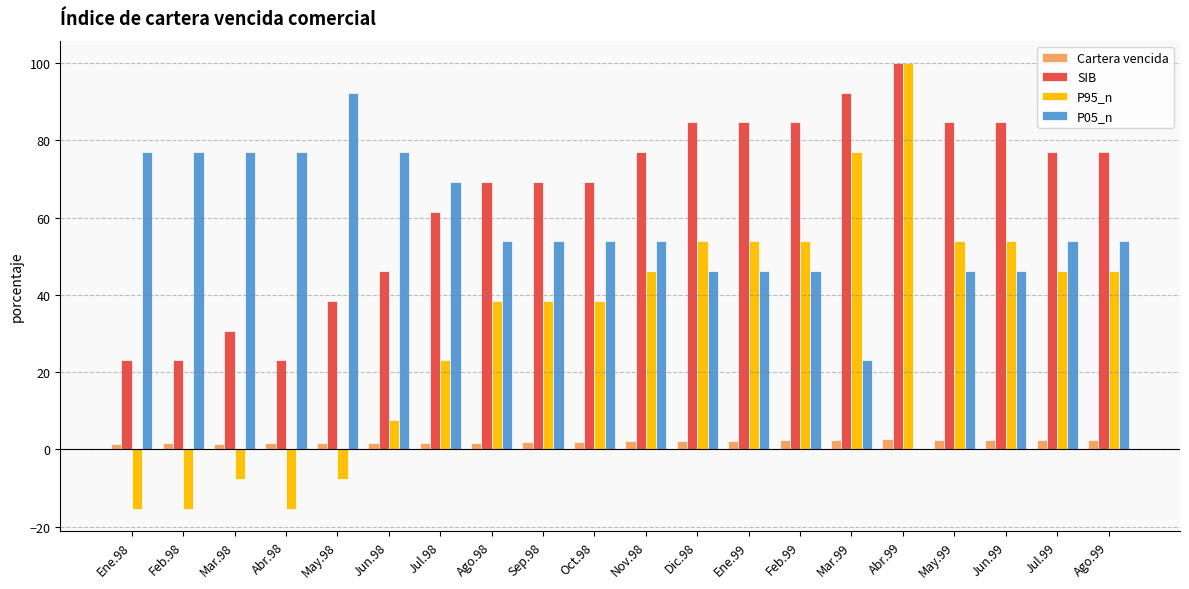

What is the total value across all series at Abr.98?

86.2